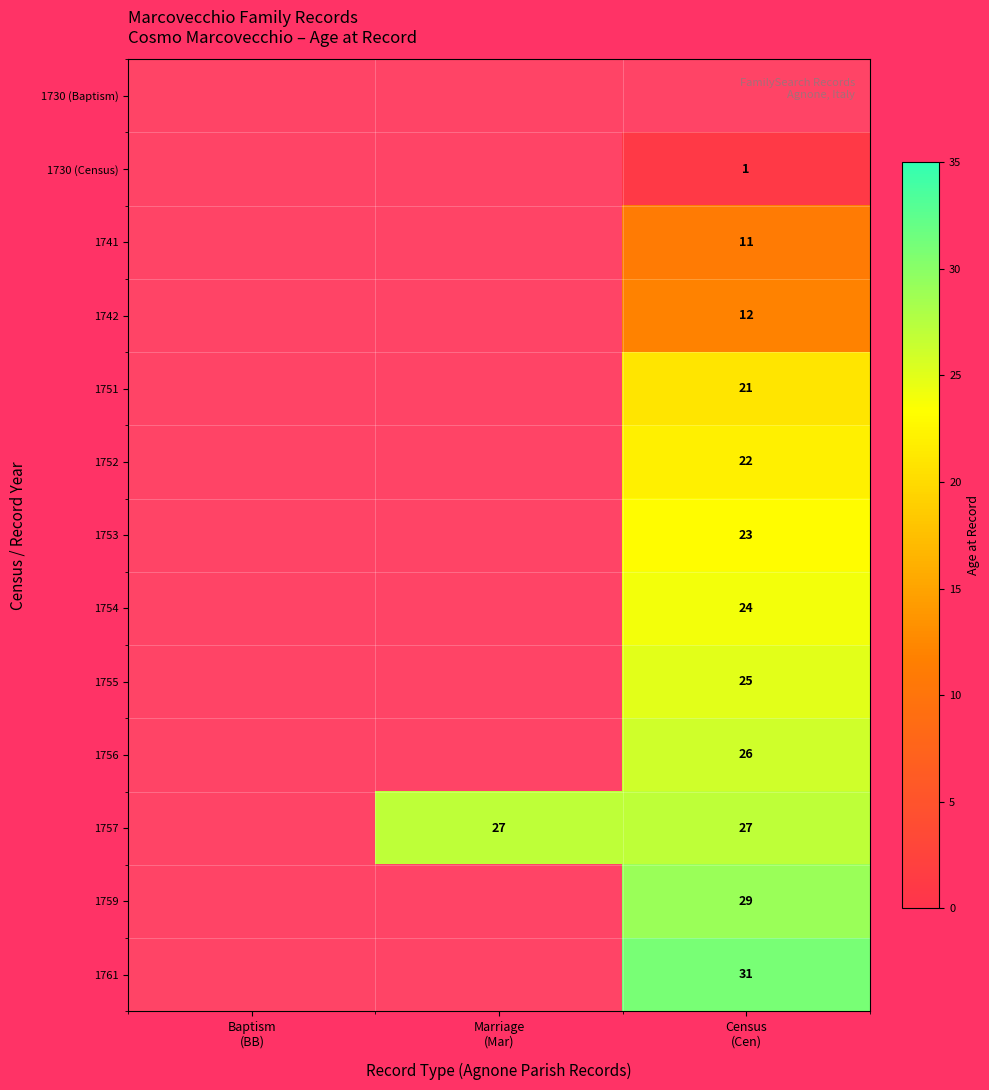

Rank the series by their maximum value, from highest to lowest.

1761, 1759, 1757, 1756, 1755, 1754, 1753, 1752, 1751, 1742, 1741, 1730 (Census), 1730 (Baptism)